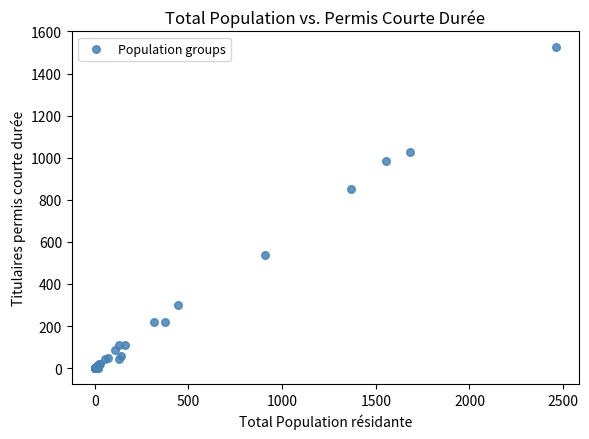

What Y value in the scatter plot is closest to 762?

852